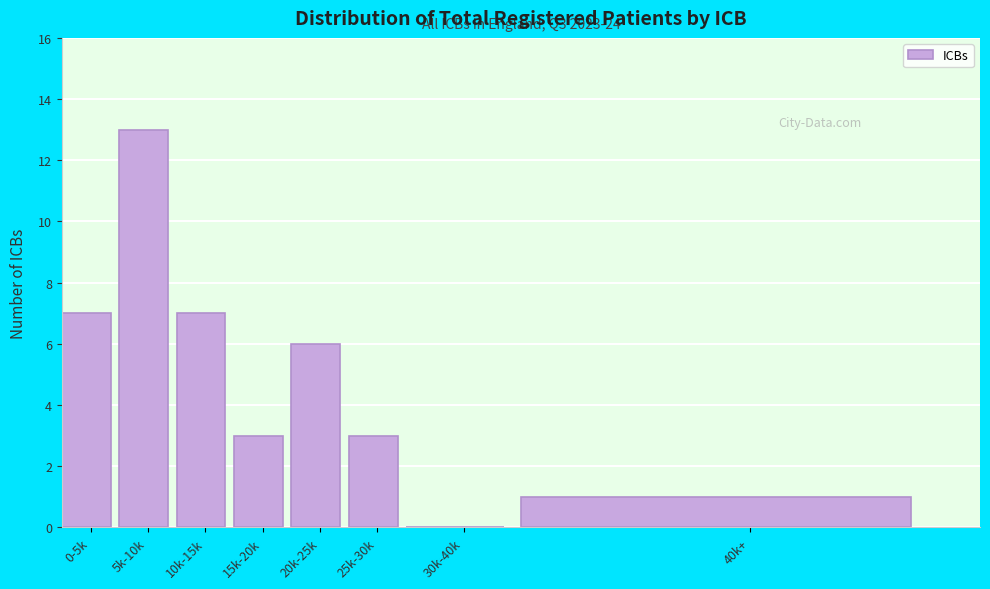

Reading right to left, what are all the values shown in this chart?

40k+=1	30k-40k=0	25k-30k=3	20k-25k=6	15k-20k=3	10k-15k=7	5k-10k=13	0-5k=7